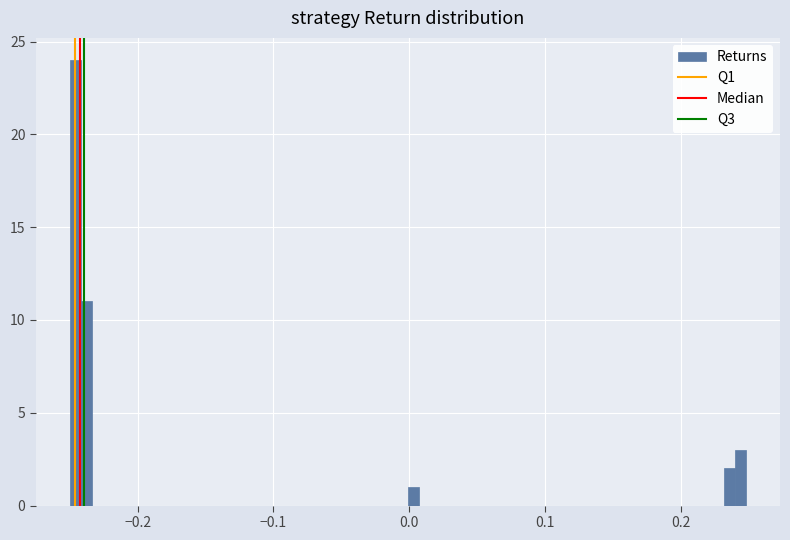

Read against the x-axis, roughly where is the centre of the tallest bar?

-0.25